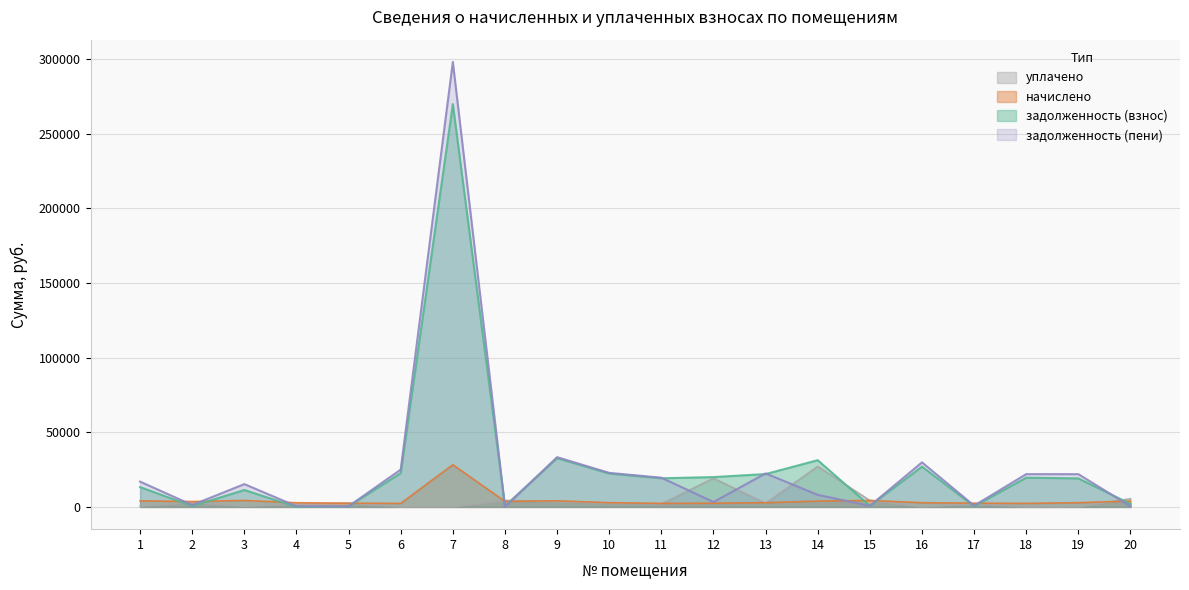

How many series are shown in this chart?

4